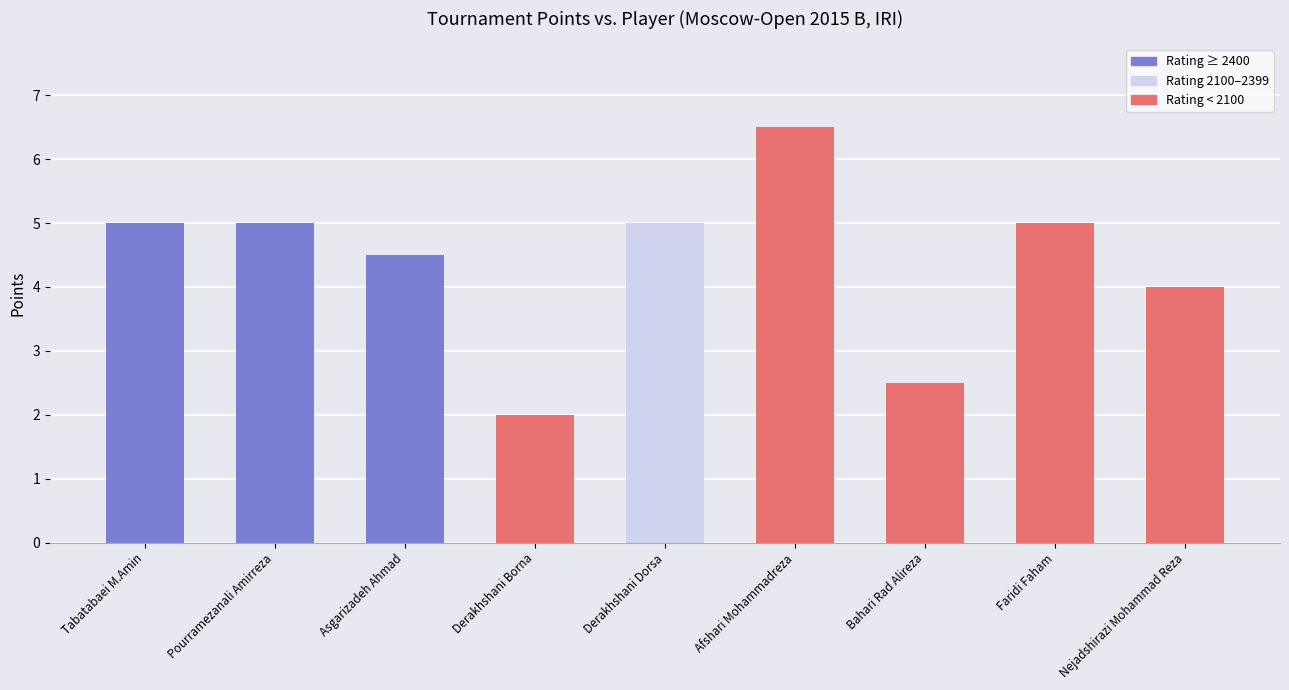

What is the difference between the maximum and second lowest values?

4.0